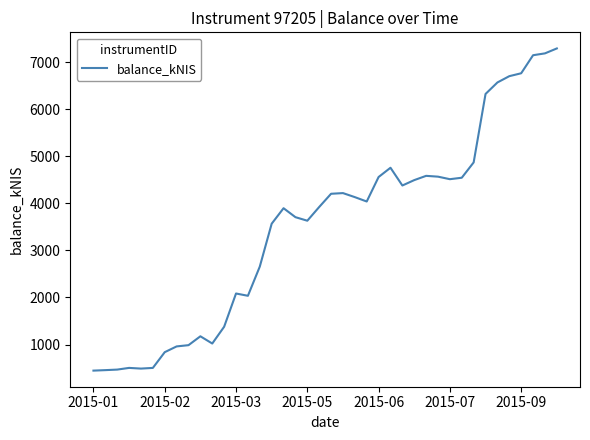

How many lines are shown in the chart?

1